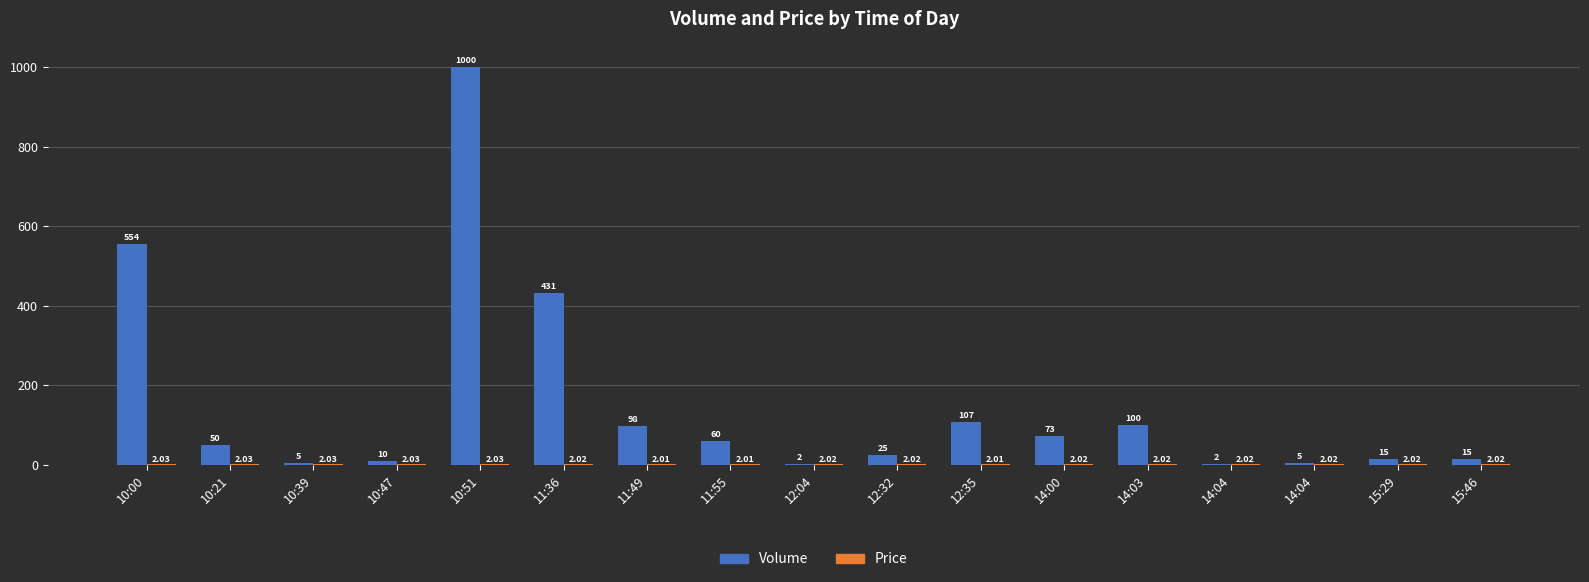

Which category has the highest value across all series?

10:51